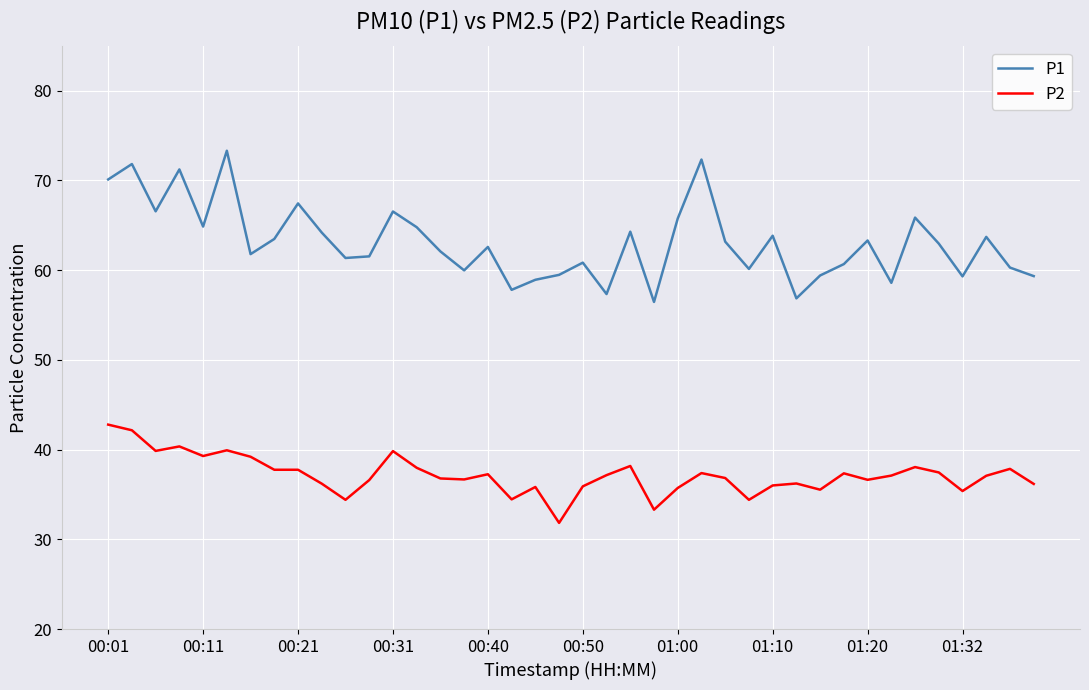

How many categories are shown in the chart?

40